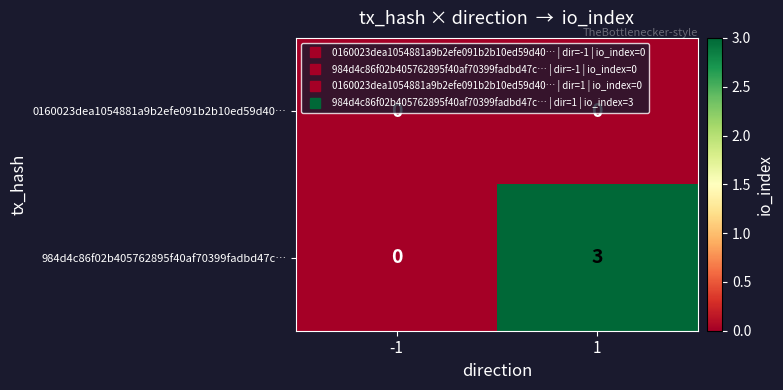

The 0160023dea1054881a9b2efe091b2b10ed59d40… series shows 0 at 1. True or false?

True